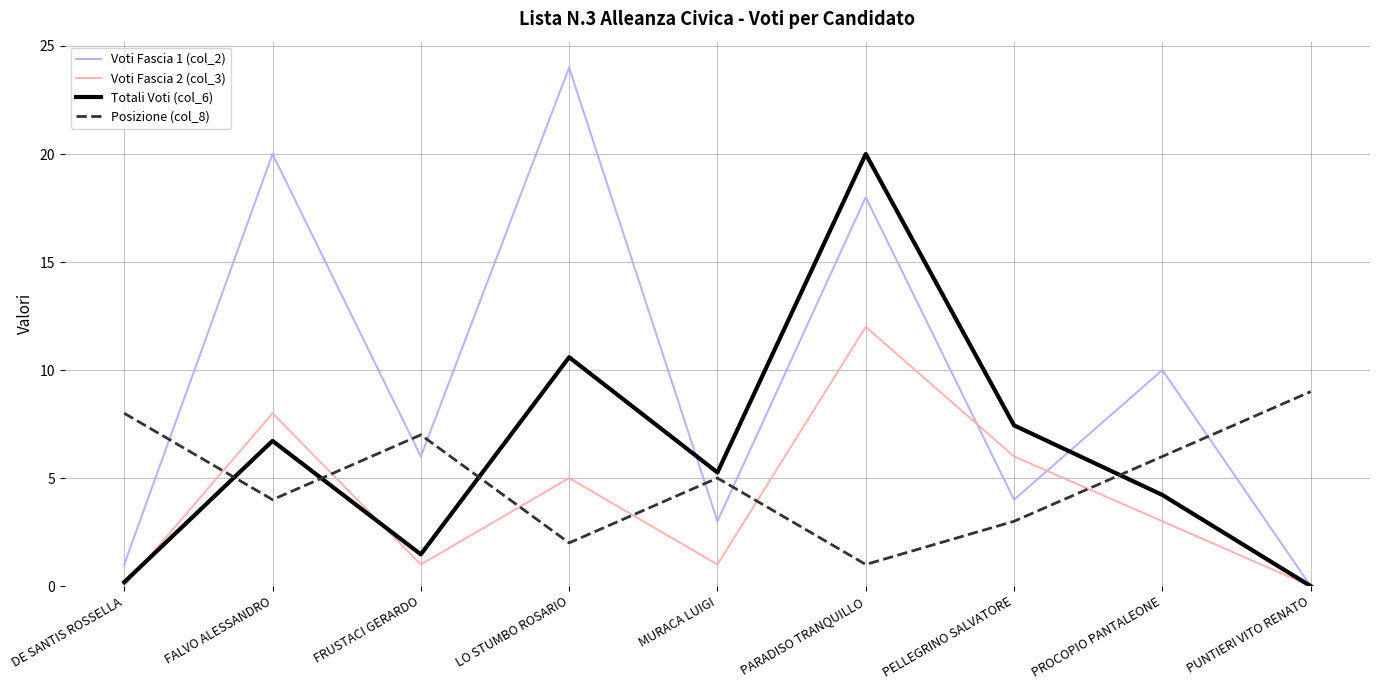

How many intersections are there between Posizione (col_8) and Totali Voti (col_6)?

4